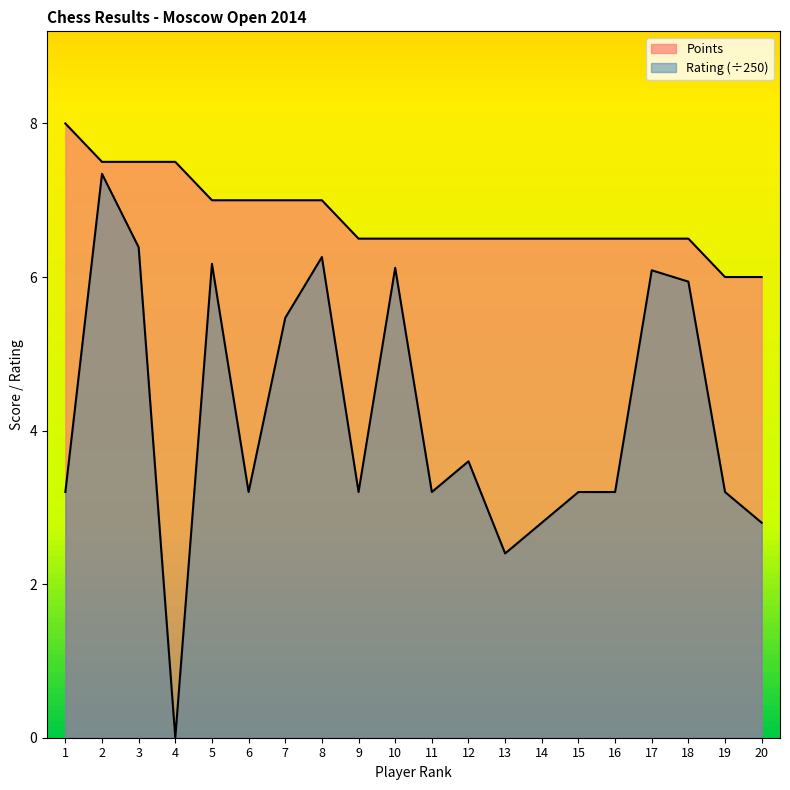

What is the sum of the Rating values at 1 and 20?

6.0